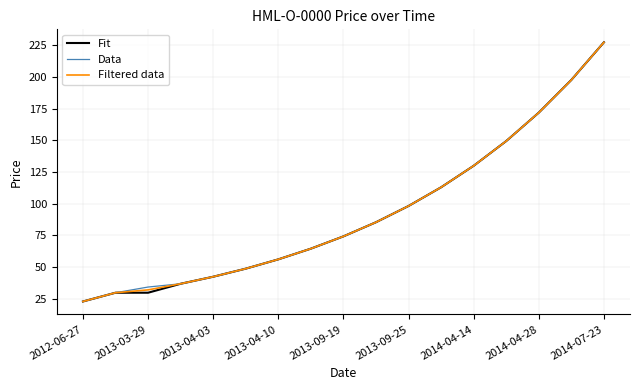

Rank the series by their average value, from highest to lowest.

Data, Filtered data, Fit